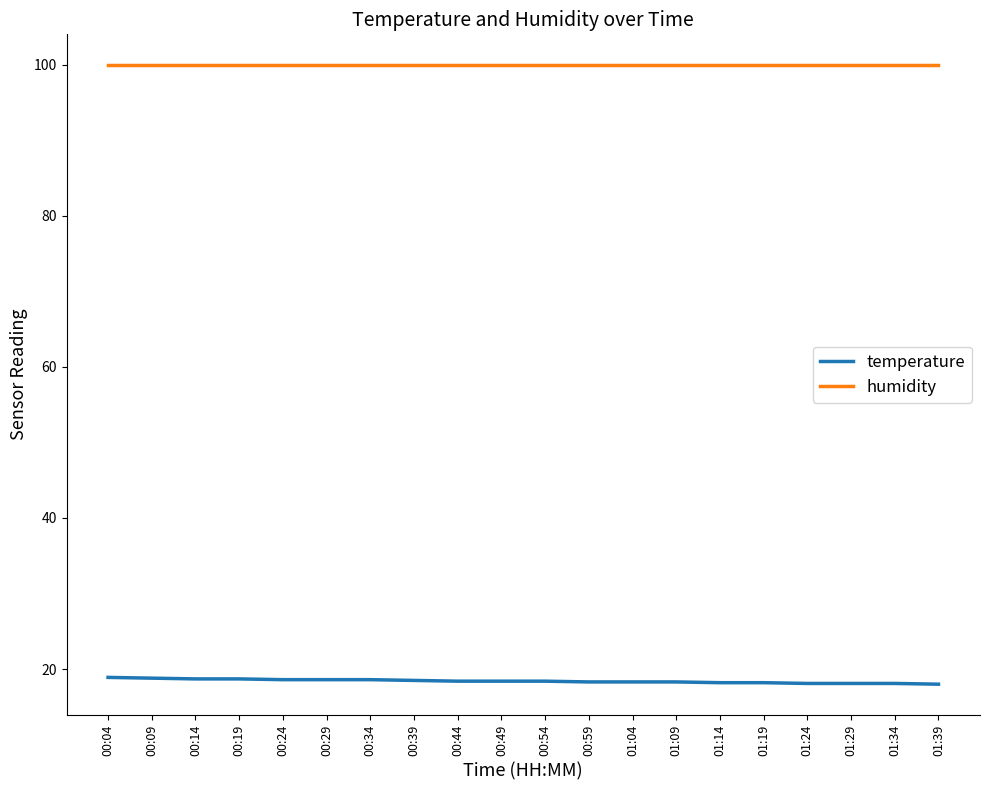

Does the chart display data point markers on the line(s)?

No